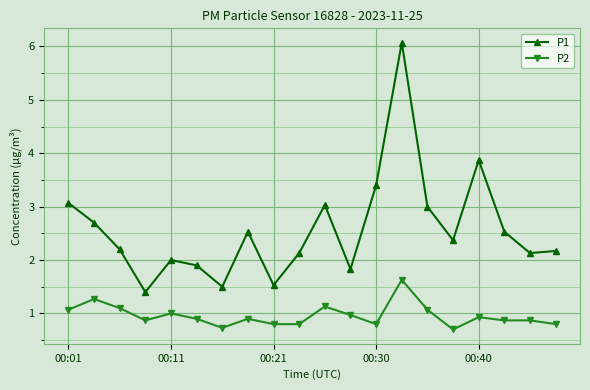

What is the average value of the P2 series?

1.0